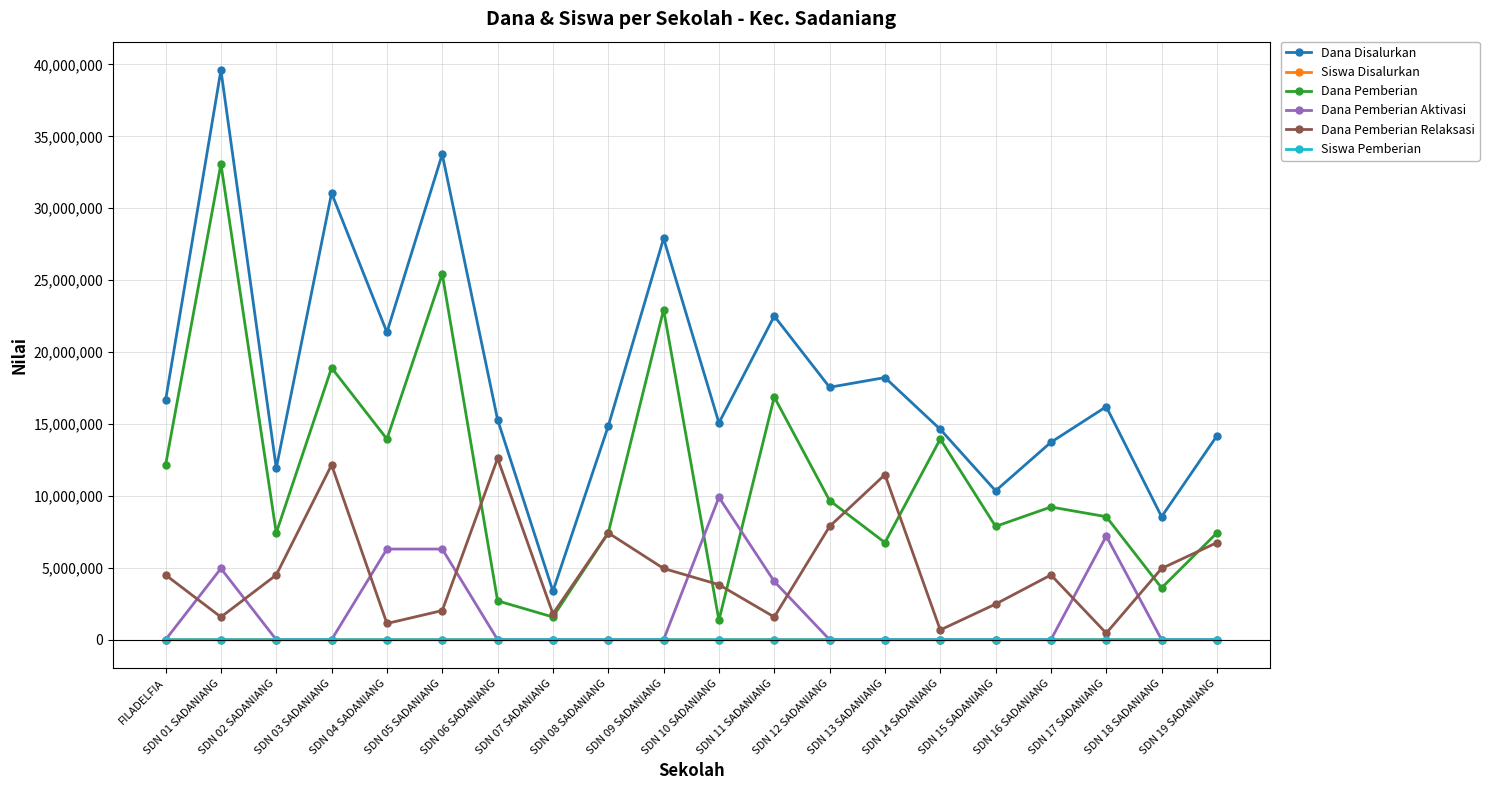

Which category has the highest value in the Dana Pemberian Aktivasi series?

SDN 10 SADANIANG